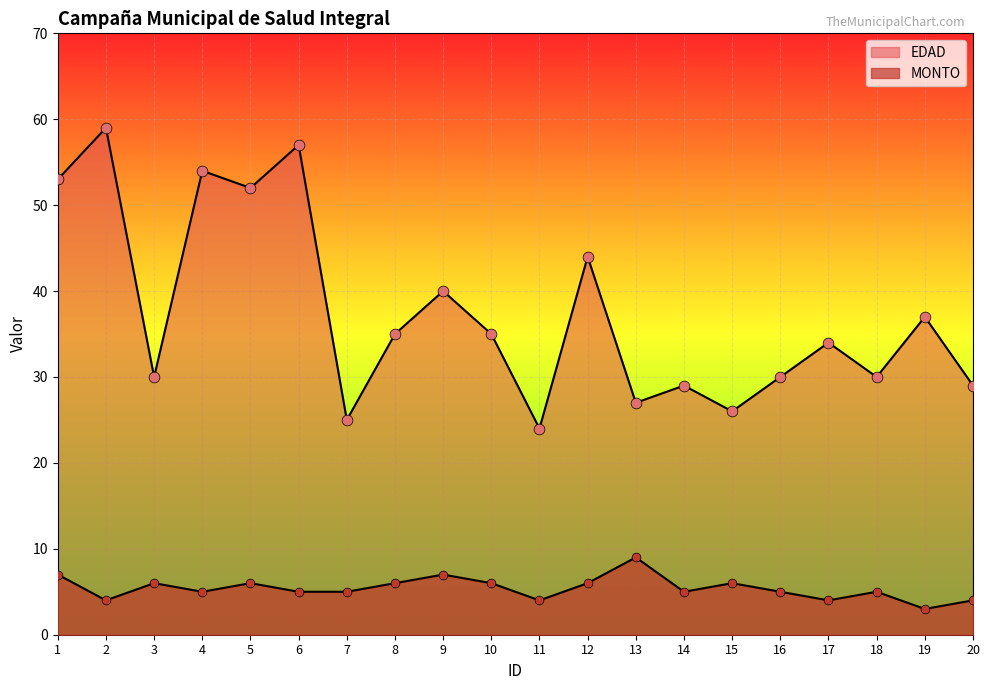

What are all the series names shown in the legend?

EDAD, MONTO